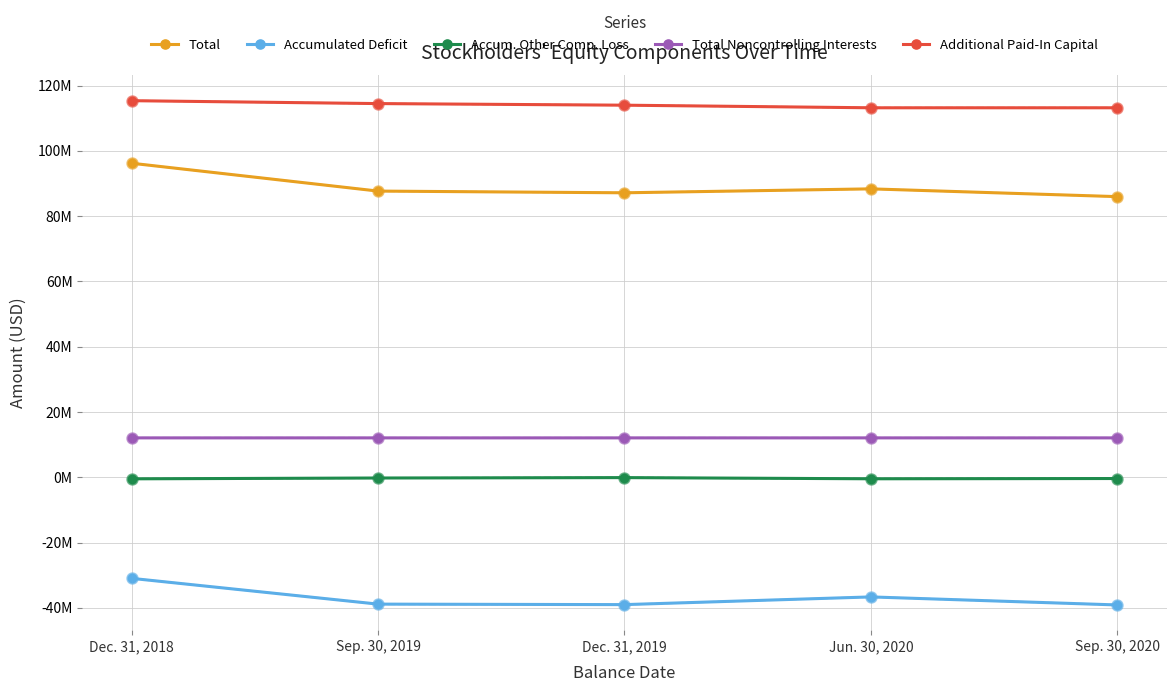

What are all the series names shown in the legend?

Total, Accumulated Deficit, Accum. Other Comp. Loss, Total Noncontrolling Interests, Additional Paid-In Capital